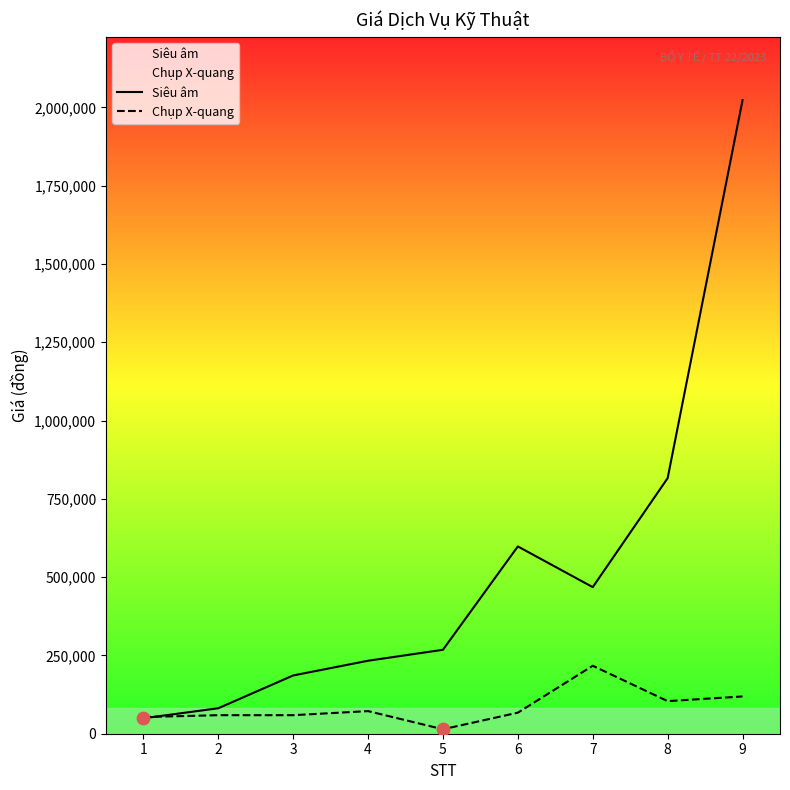

At how many categories does at least one series exceed 1267152?

1